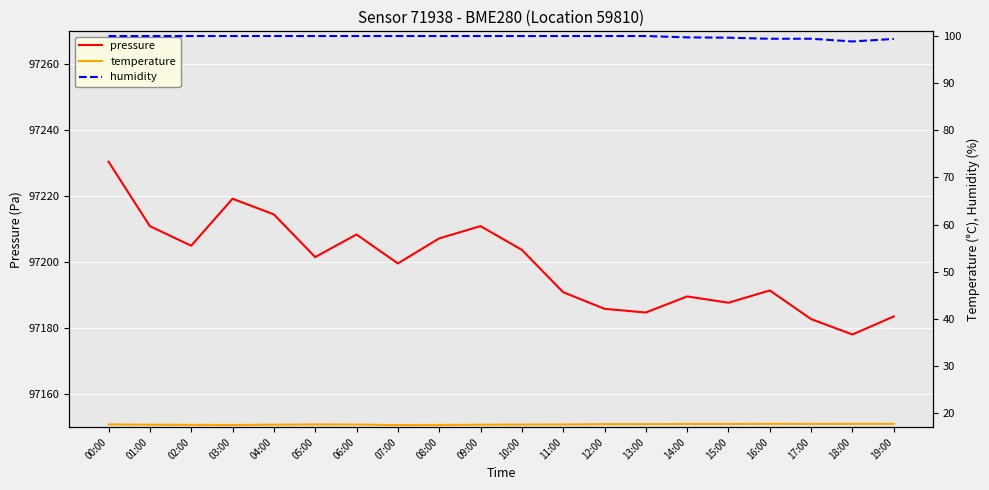

At which category is the sum across all series the highest?

00:00